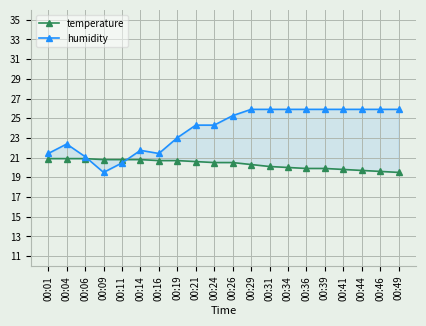

What is the greatest value displayed?

25.9